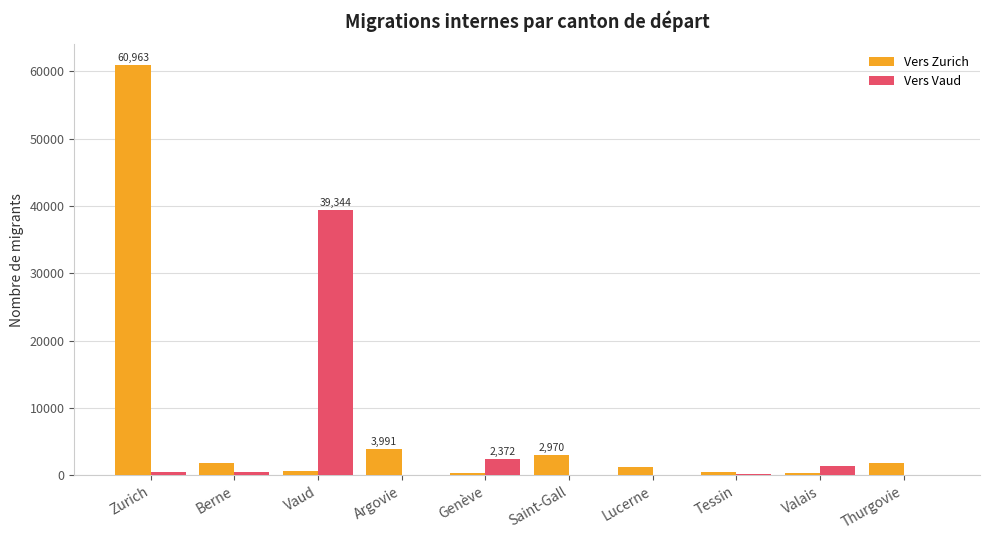

What is the maximum value for Vers Vaud?

39344